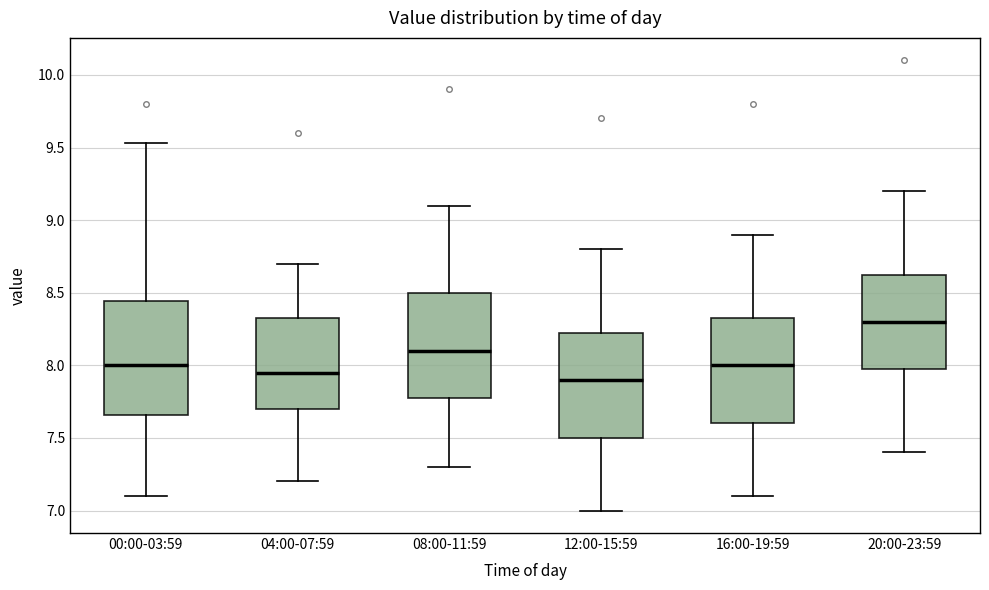

Comparing the boxes themselves (not the whiskers), which one is the tallest?

00:00-03:59